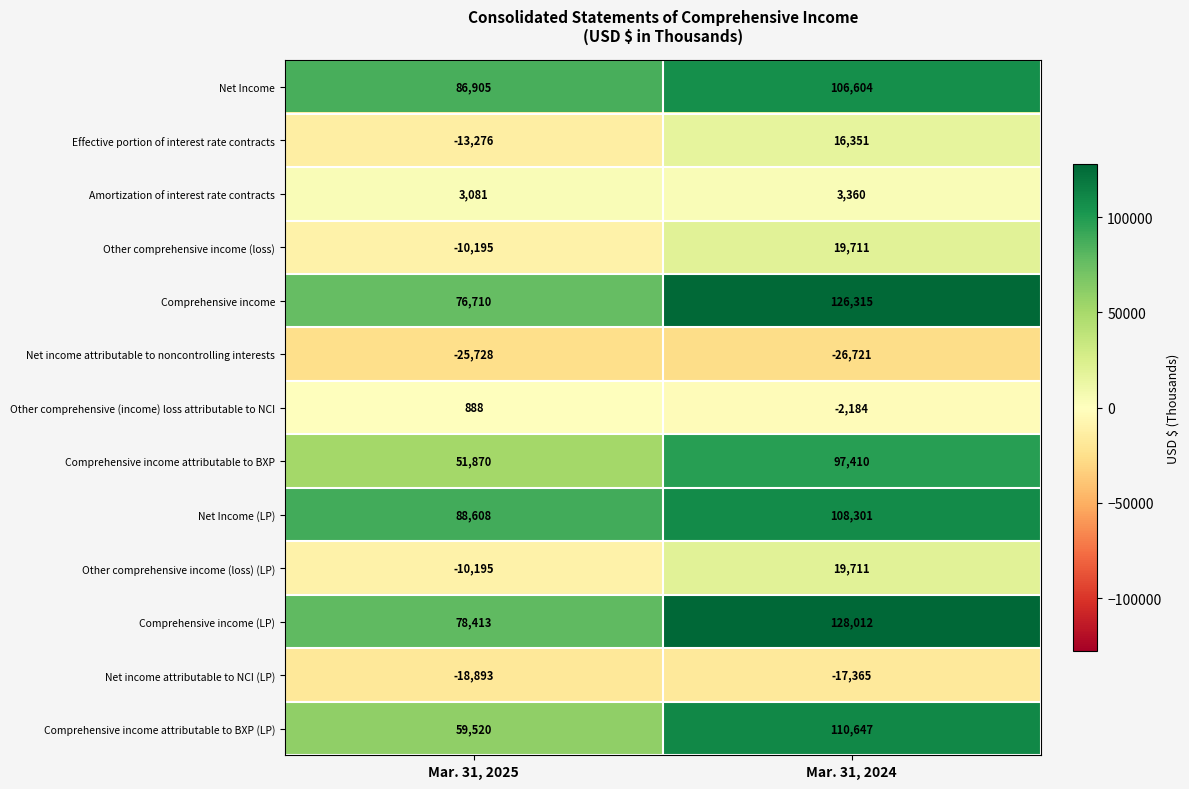

What is the sum of all Effective portion of interest rate contracts values?

3075